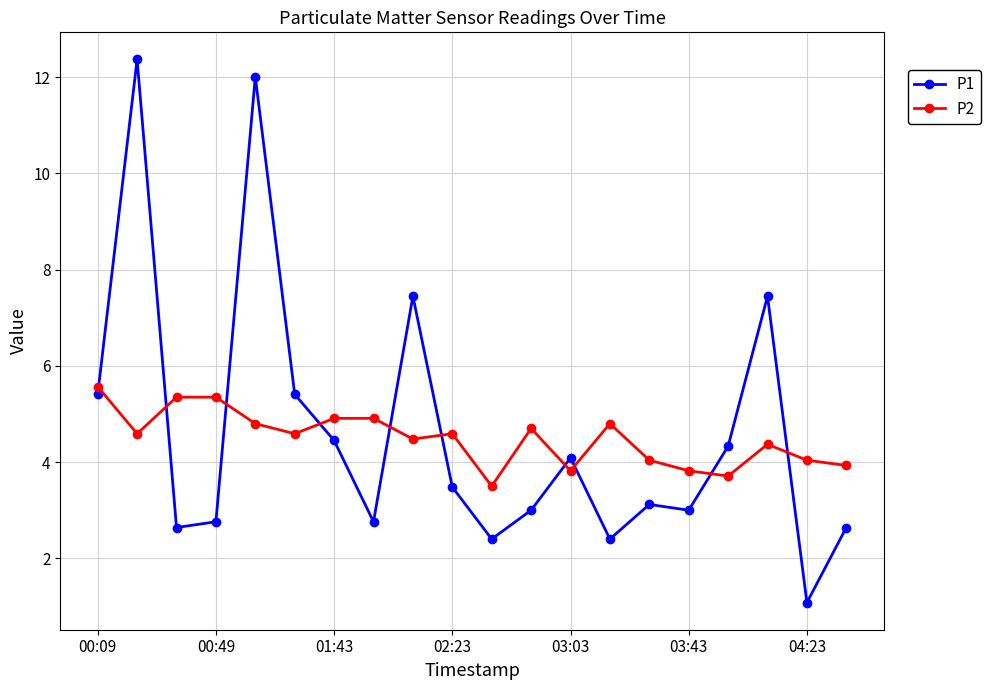

True or false: P1 and P2 cross at least once.

True